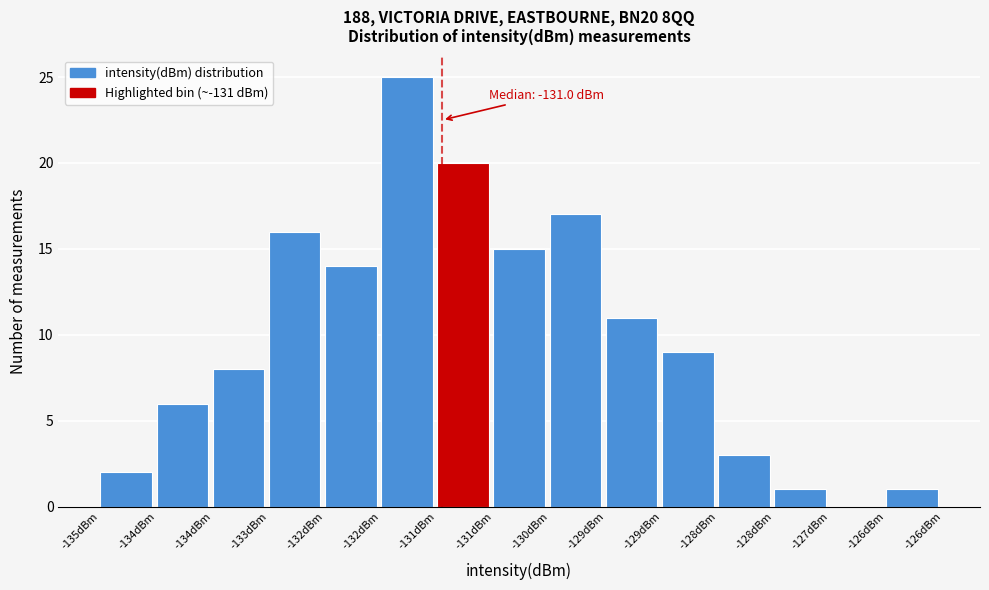

How many series are shown in this chart?

1